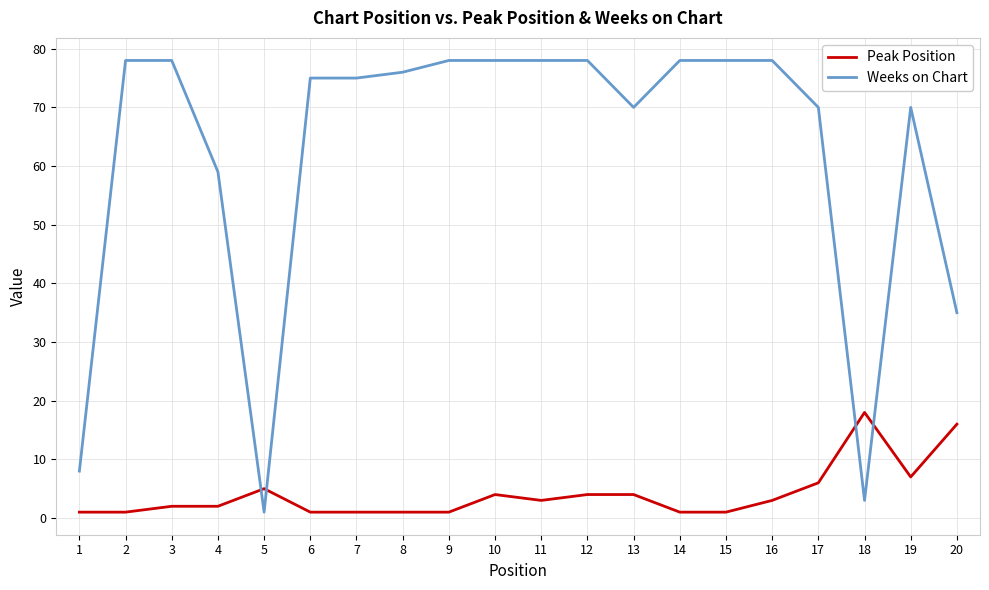

At which label is Weeks on Chart closest to 39?

20